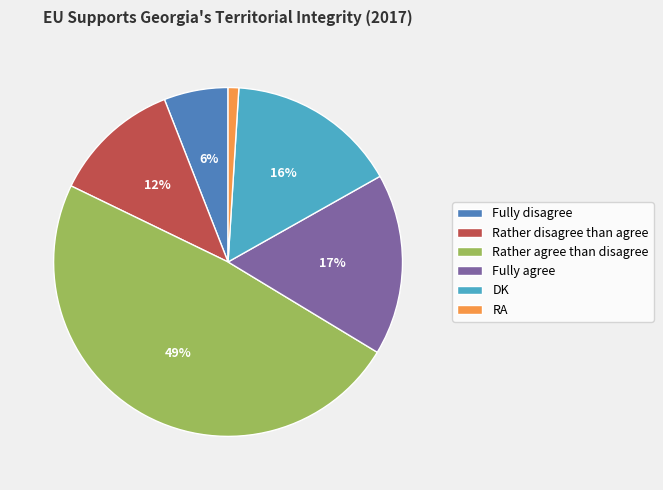

Between Rather agree than disagree and RA, which is larger?

Rather agree than disagree